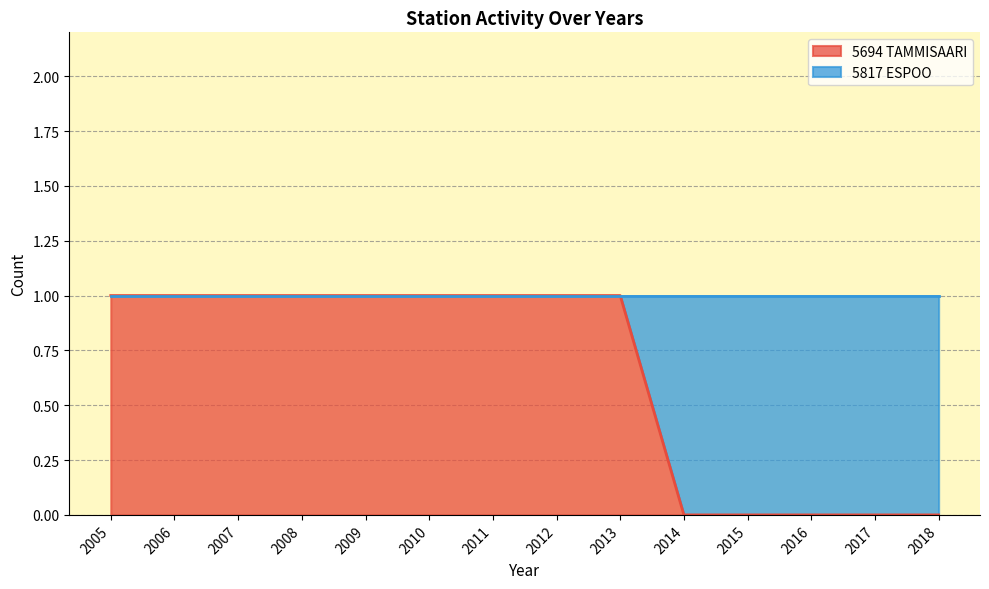

Which category has the highest value across all series?

2005